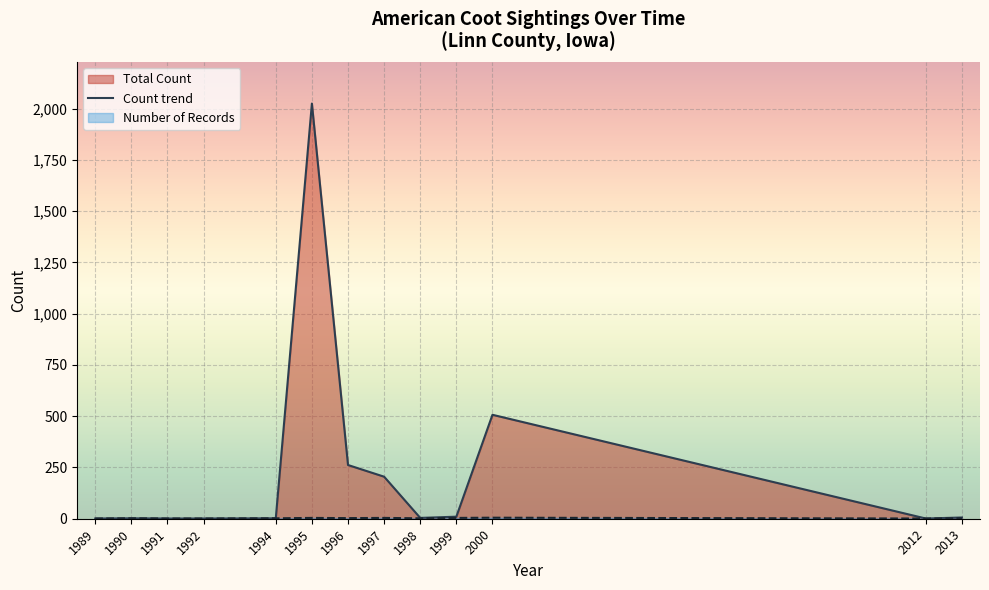

What is the difference between the maximum and minimum values?

2024